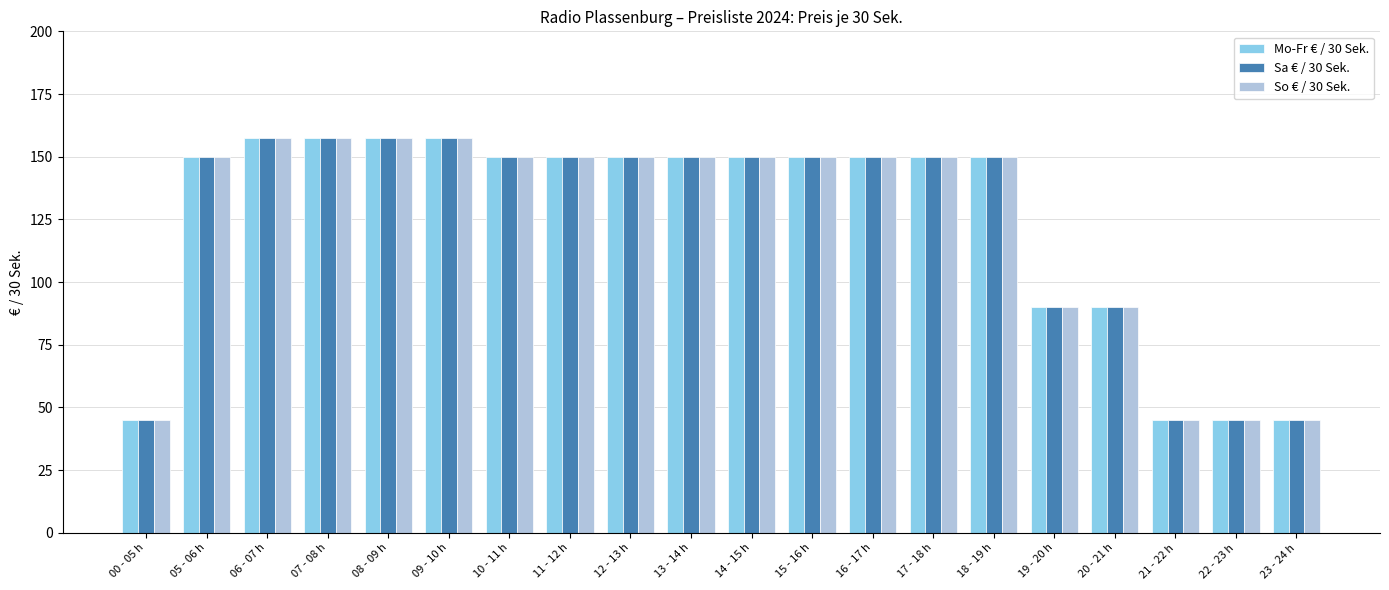

Is it true that Sa € / 30 Sek. equals 69.2 at 23 - 24 h?

False